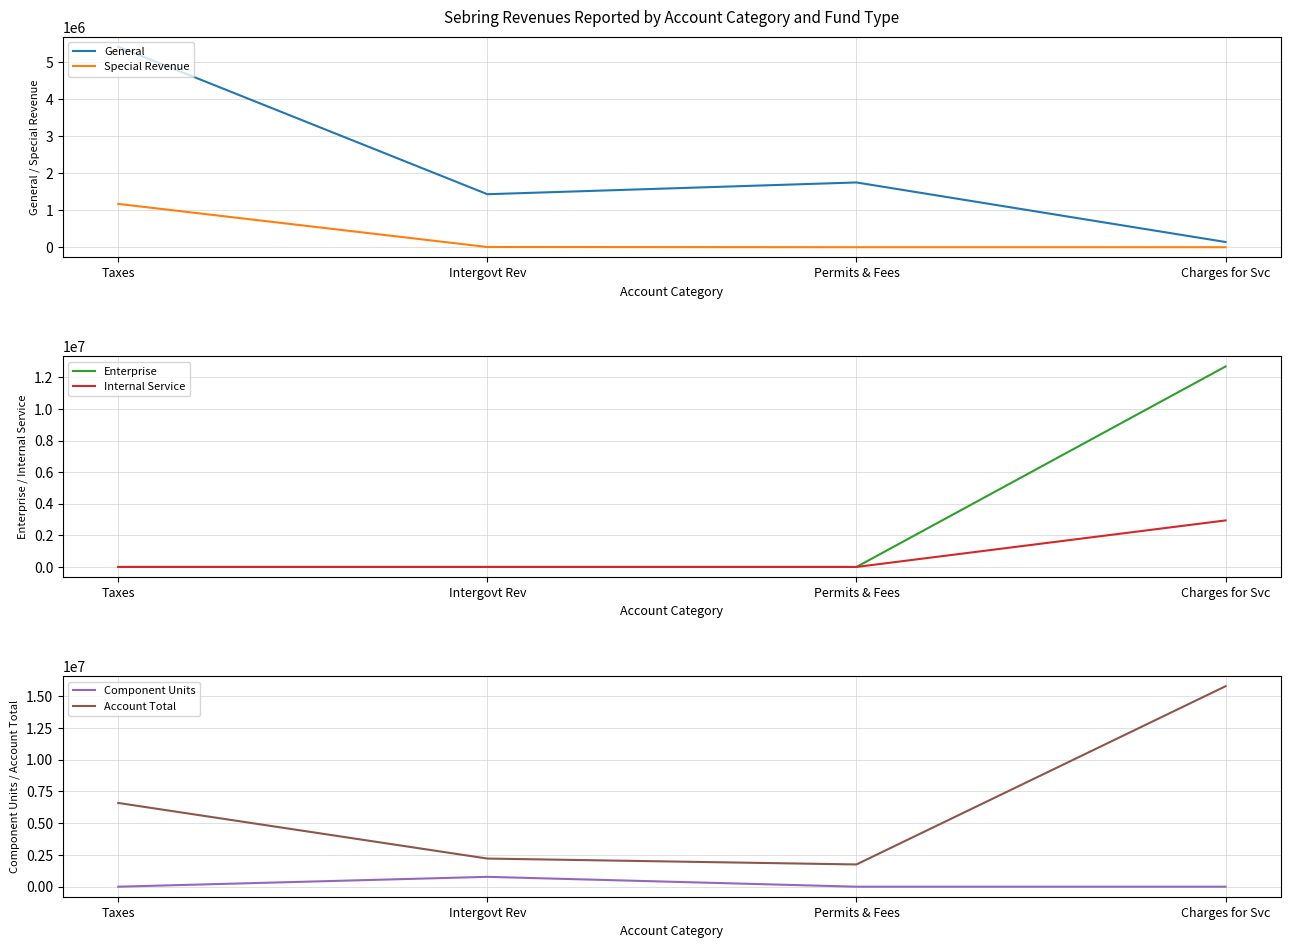

How many values in the Internal Service series exceed 0?

1